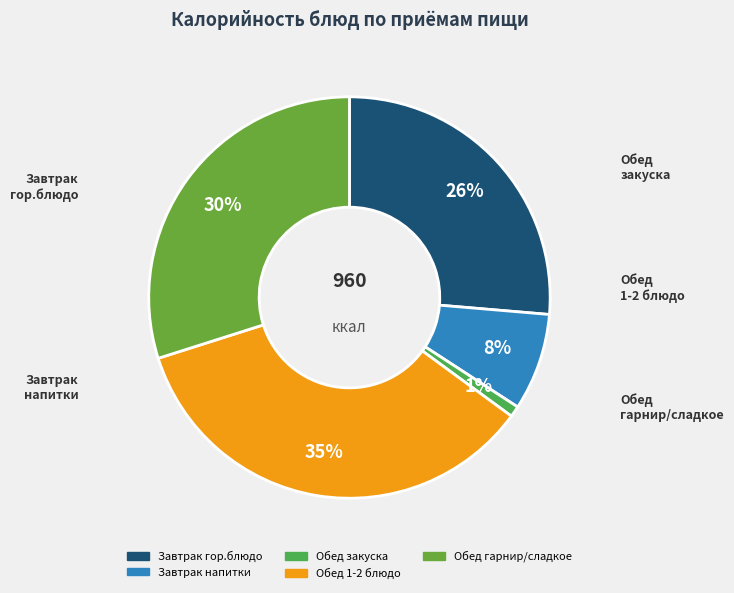

How many segments does this pie chart have?

5